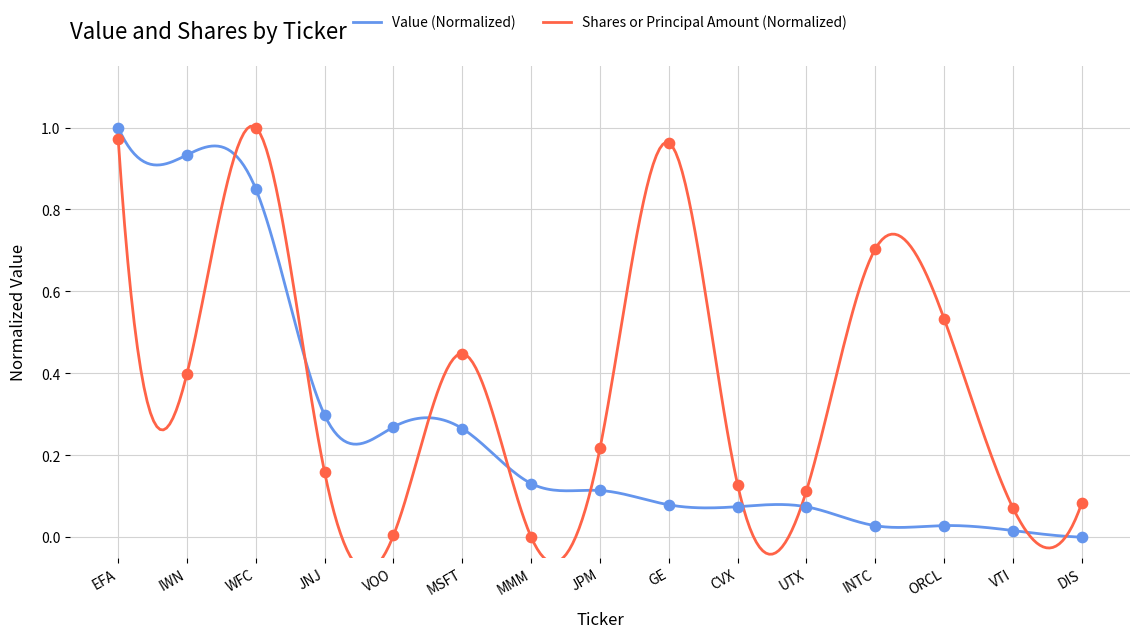

Is the value of Value at VOO greater than the value of Shares or principal amount at EFA?

No